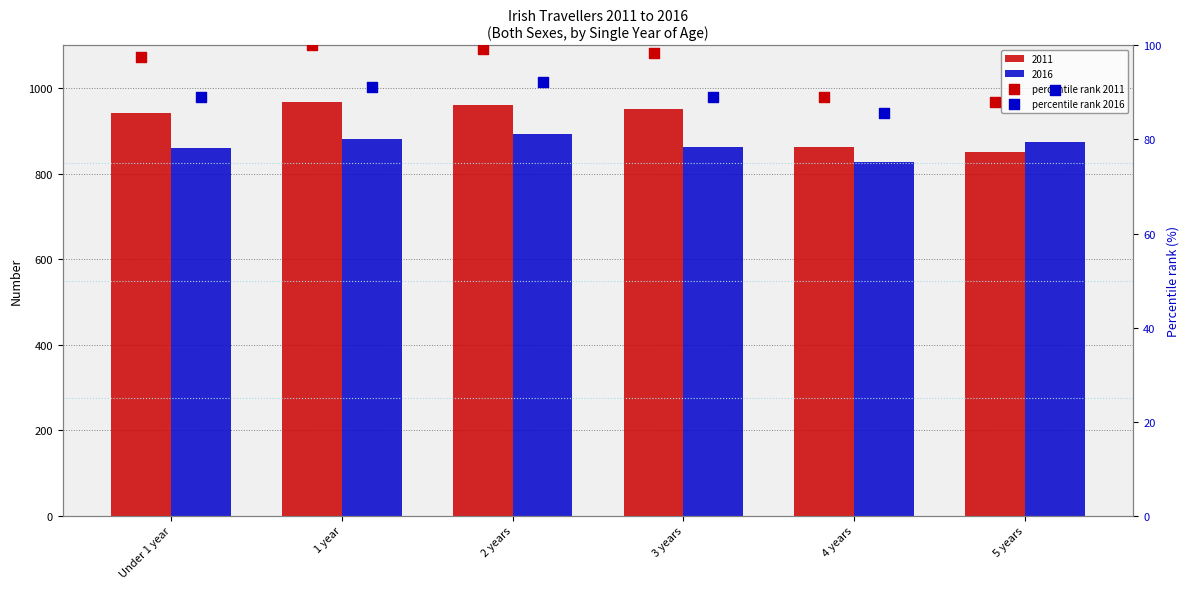

Which series has the largest Y range (max minus min)?

percentile rank 2011